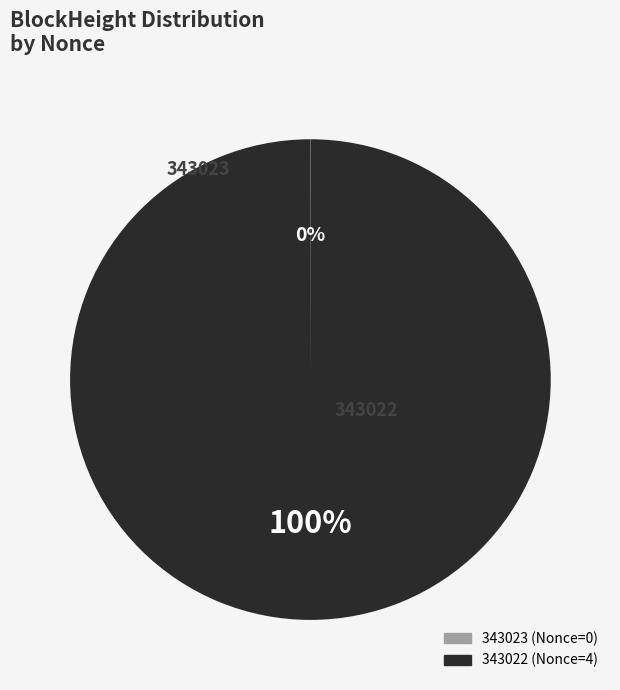

To the nearest percent, what percentage of the pie is 343022?

100%